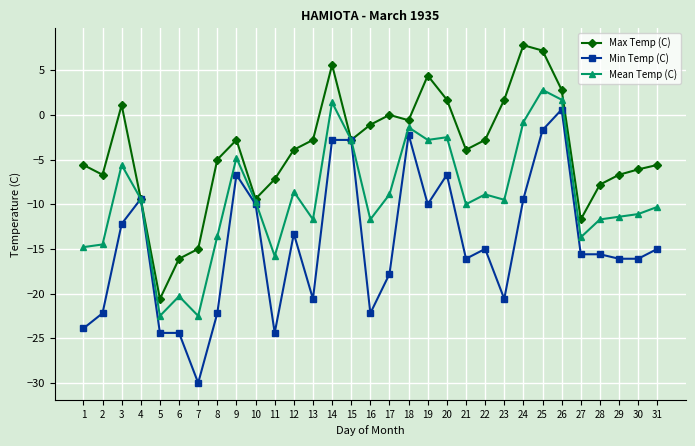

At which category does Max Temp (C) reach its first local valley?

2